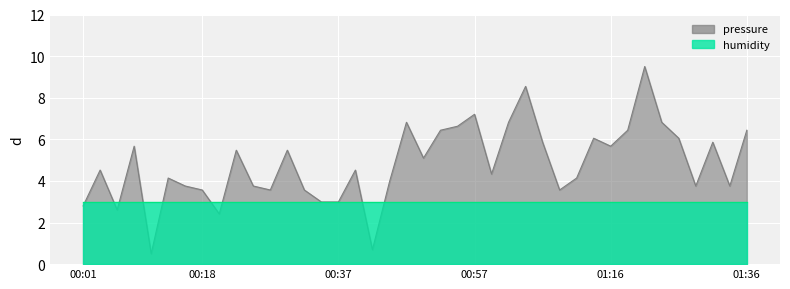

At which category does the chart reach its peak across all series?

01:21